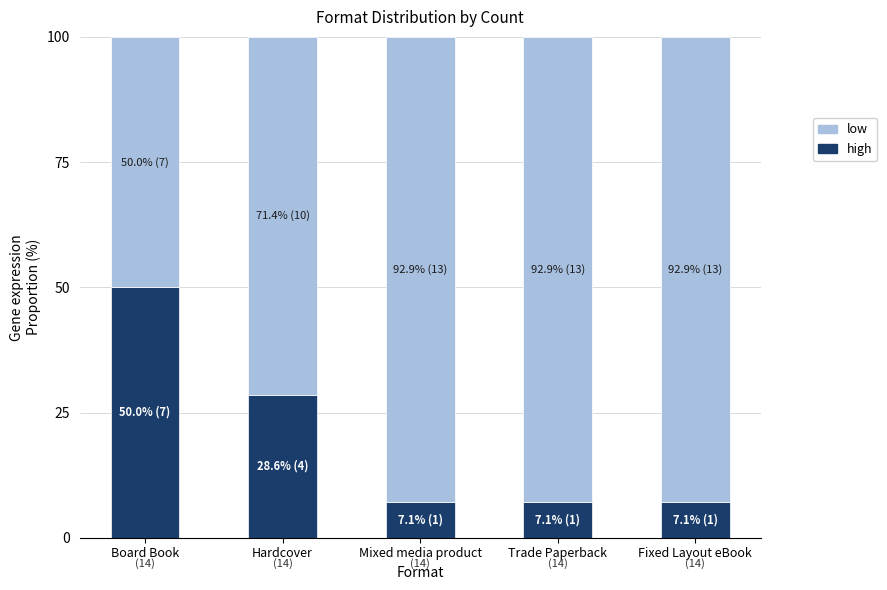

The high series shows 2.2 at Trade Paperback. True or false?

False